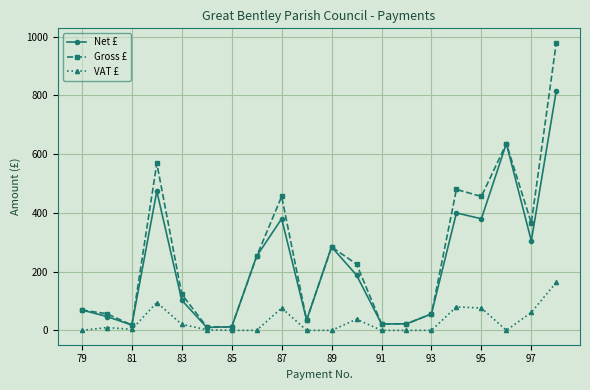

True or false: VAT £ and Gross £ cross at least once.

False